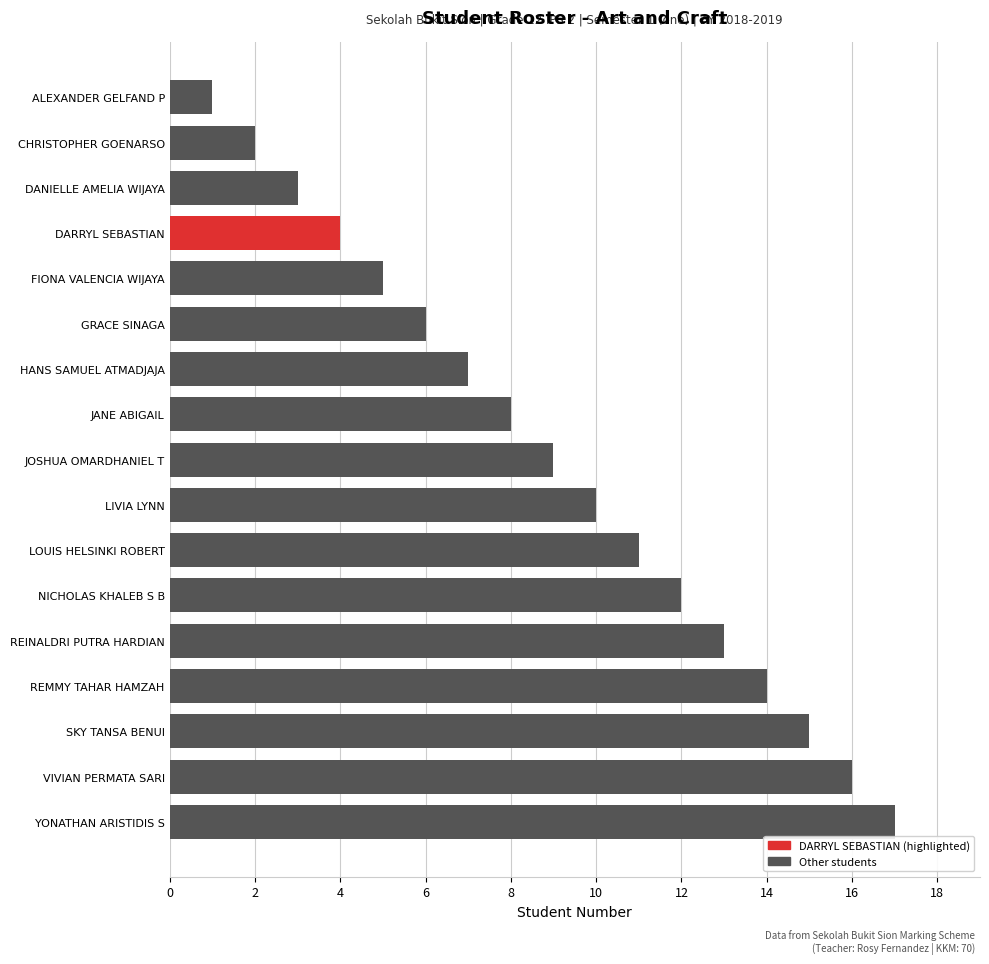

How many bars are there in total?

17